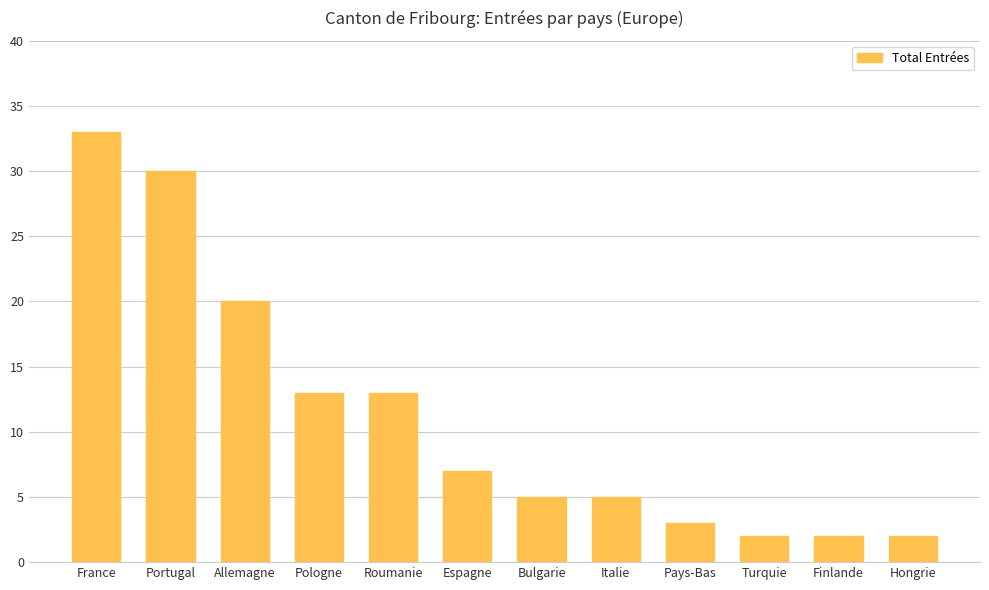

What is the difference between the values at Espagne and Pologne?

6